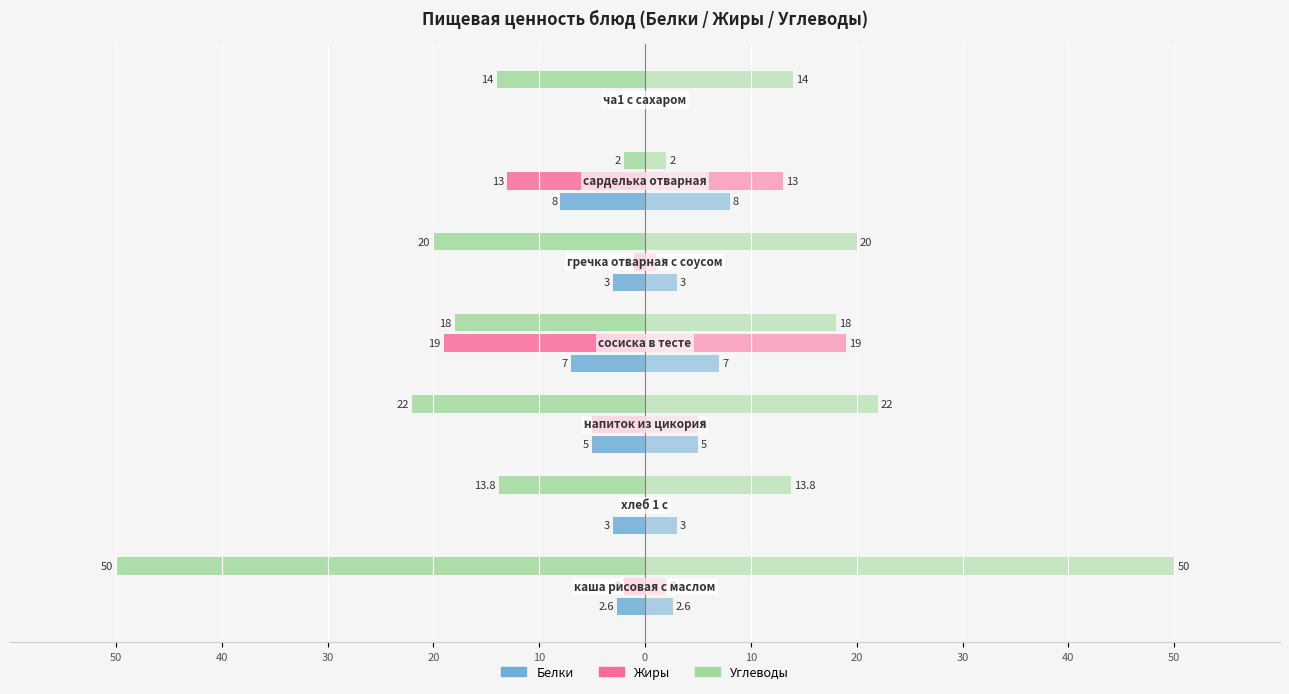

Which series has the largest range (max minus min)?

Углеводы